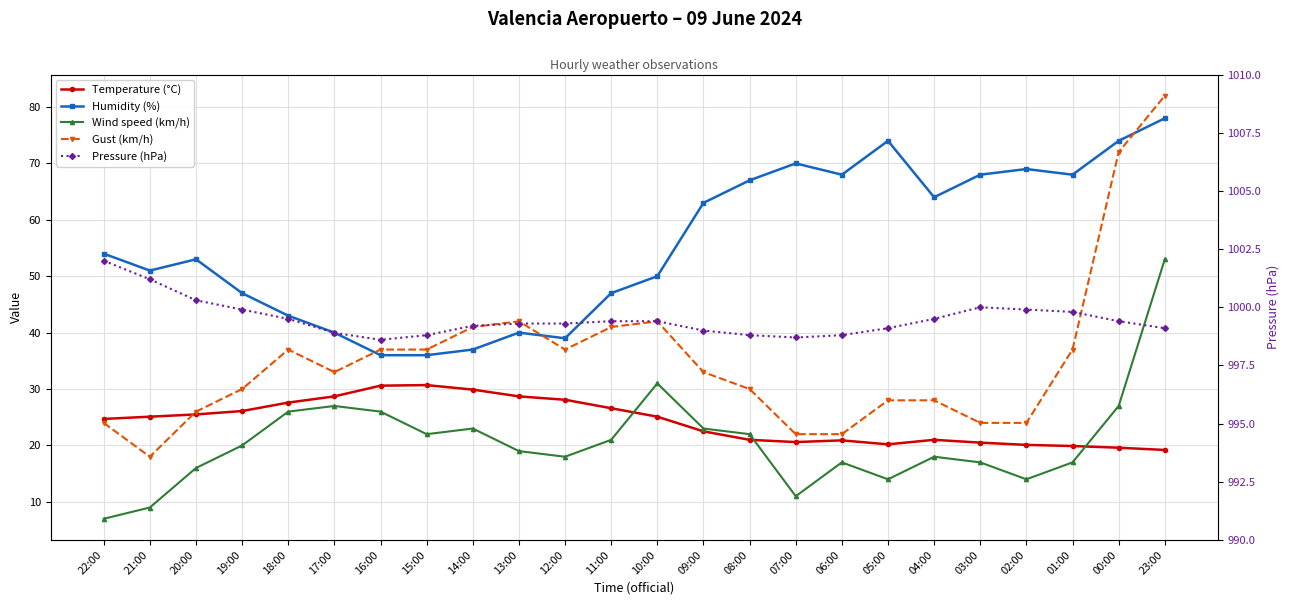

What is the greatest value displayed?

1002.0